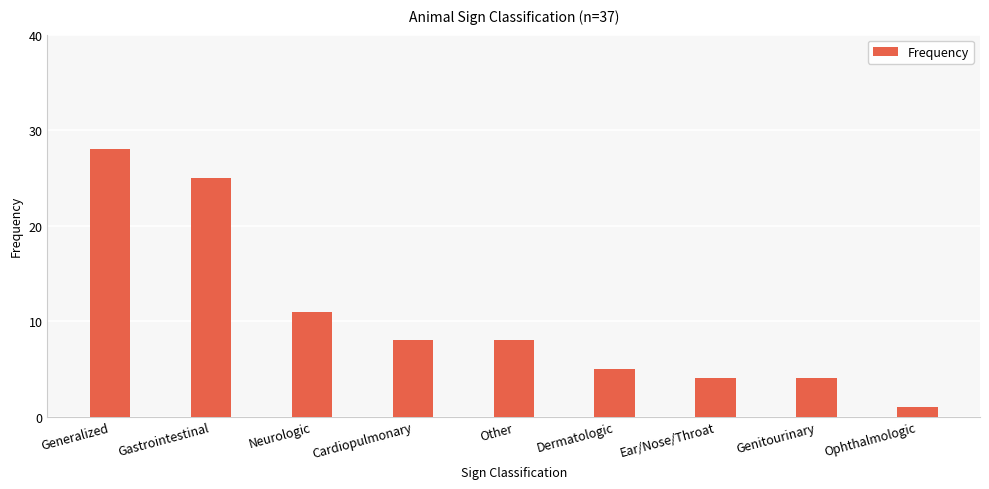

Which label corresponds to the smallest value in the chart?

Ophthalmologic